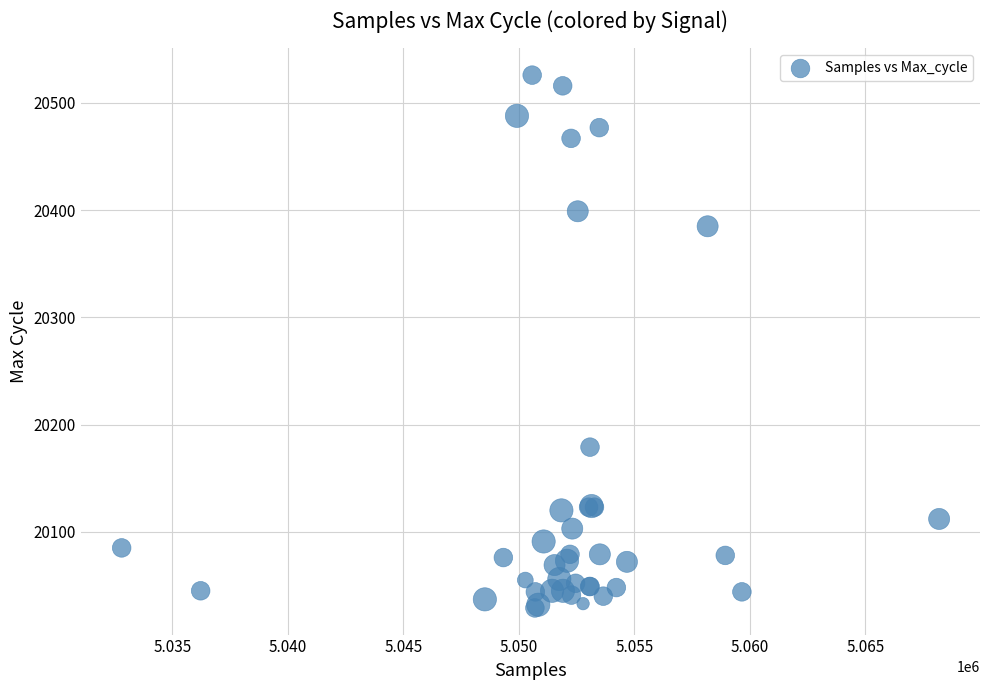

What Y value in the scatter plot is closest to 20277?

20179